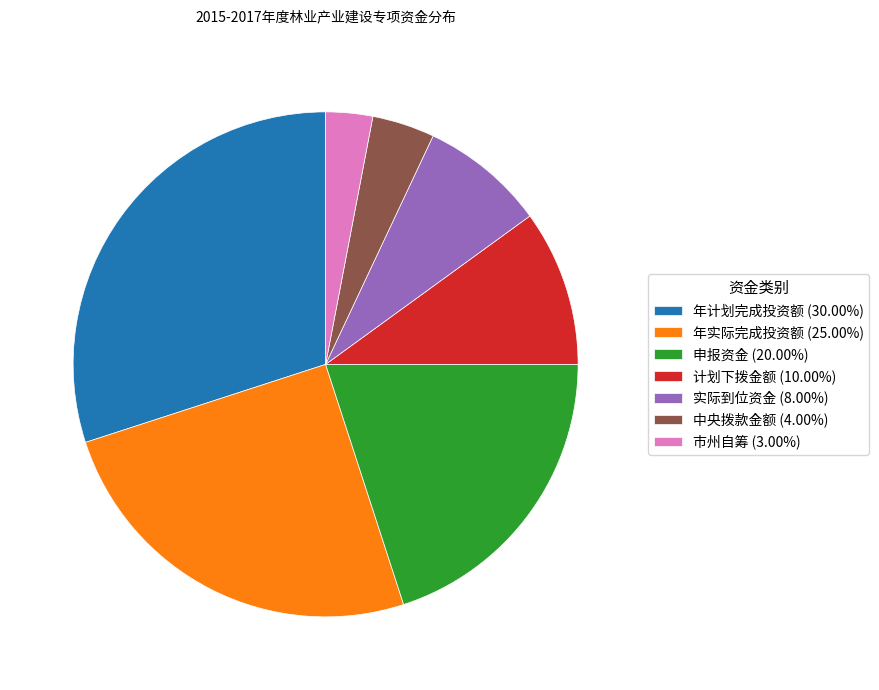

Count the number of slices in the pie.

7